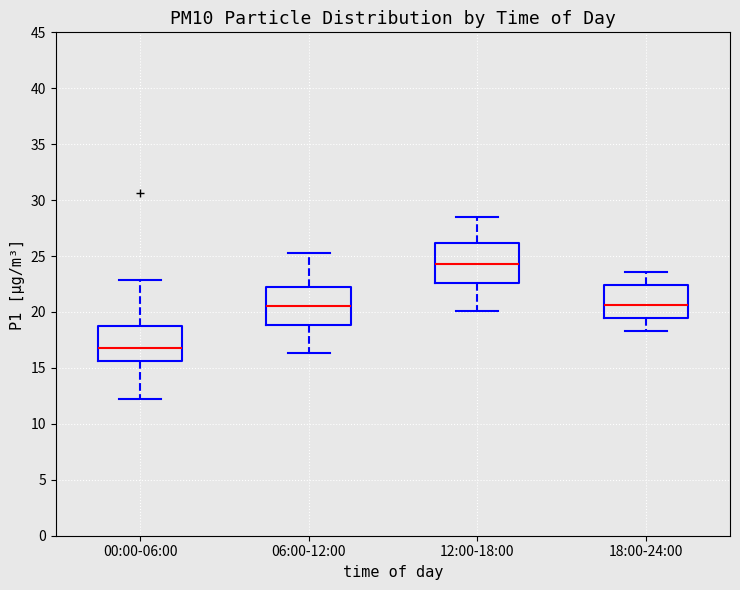

Reading left to right, read every box against the y-axis: the position of its median line, the range the box covers, and the ends of its whiskers. The values are not printed on the chart, so give them approximately, as read against the axis.

00:00-06:00: median 17.0, box 15.5 to 19.0, whiskers 12.0 to 23.0
06:00-12:00: median 20.5, box 19.0 to 22.5, whiskers 16.5 to 25.5
12:00-18:00: median 24.5, box 22.5 to 26.0, whiskers 20.0 to 28.5
18:00-24:00: median 20.5, box 19.5 to 22.5, whiskers 18.5 to 23.5